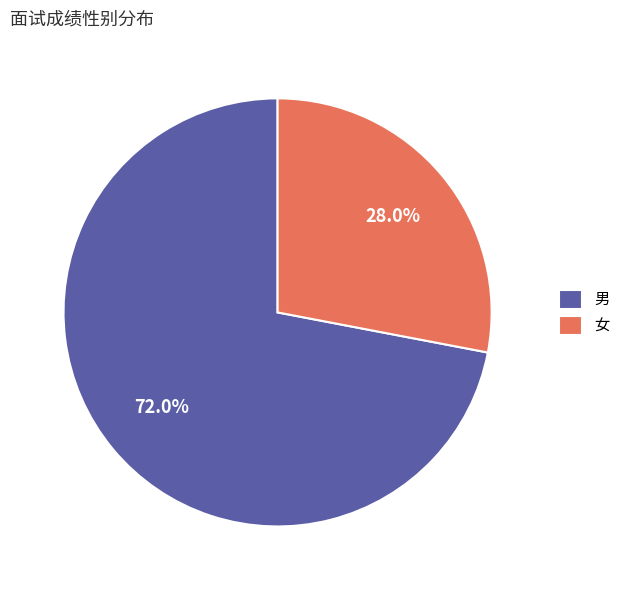

Which category accounts for the majority?

男